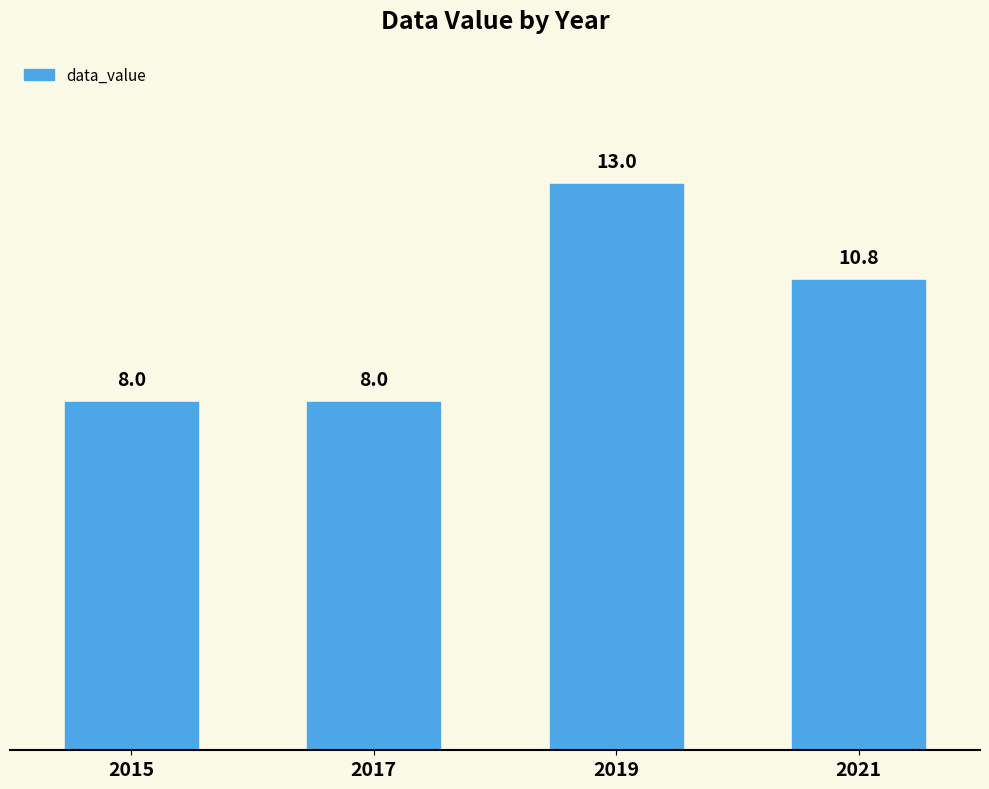

What is the value of the 4th bar from the left?

10.8